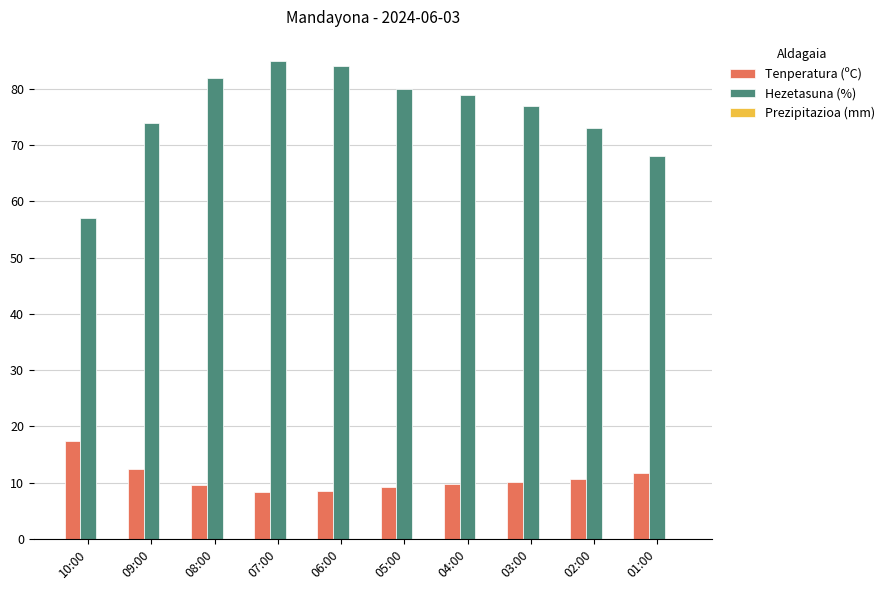

Which series has the largest total across all categories?

Hezetasuna (%)